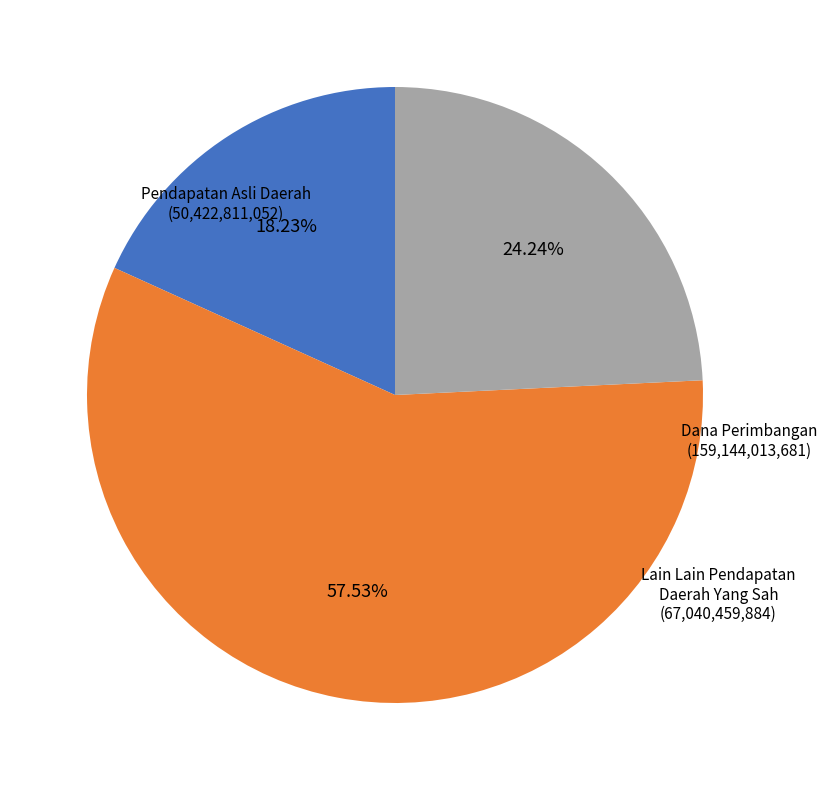

What is the ratio of the value at Dana Perimbangan to the value at Pendapatan Asli Daerah?

3.2